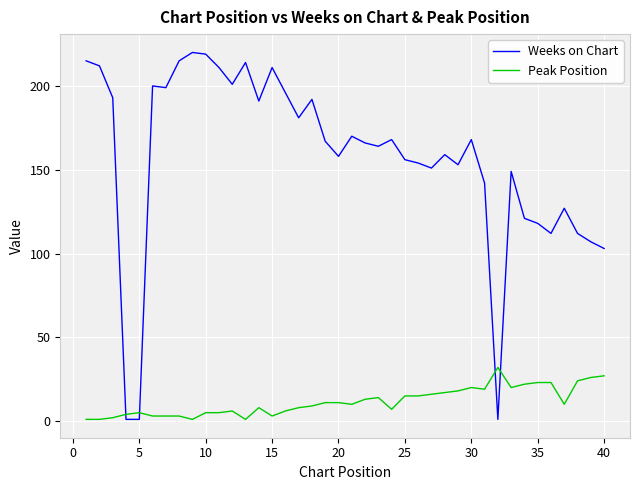

Which series has the largest total across all categories?

Weeks on Chart